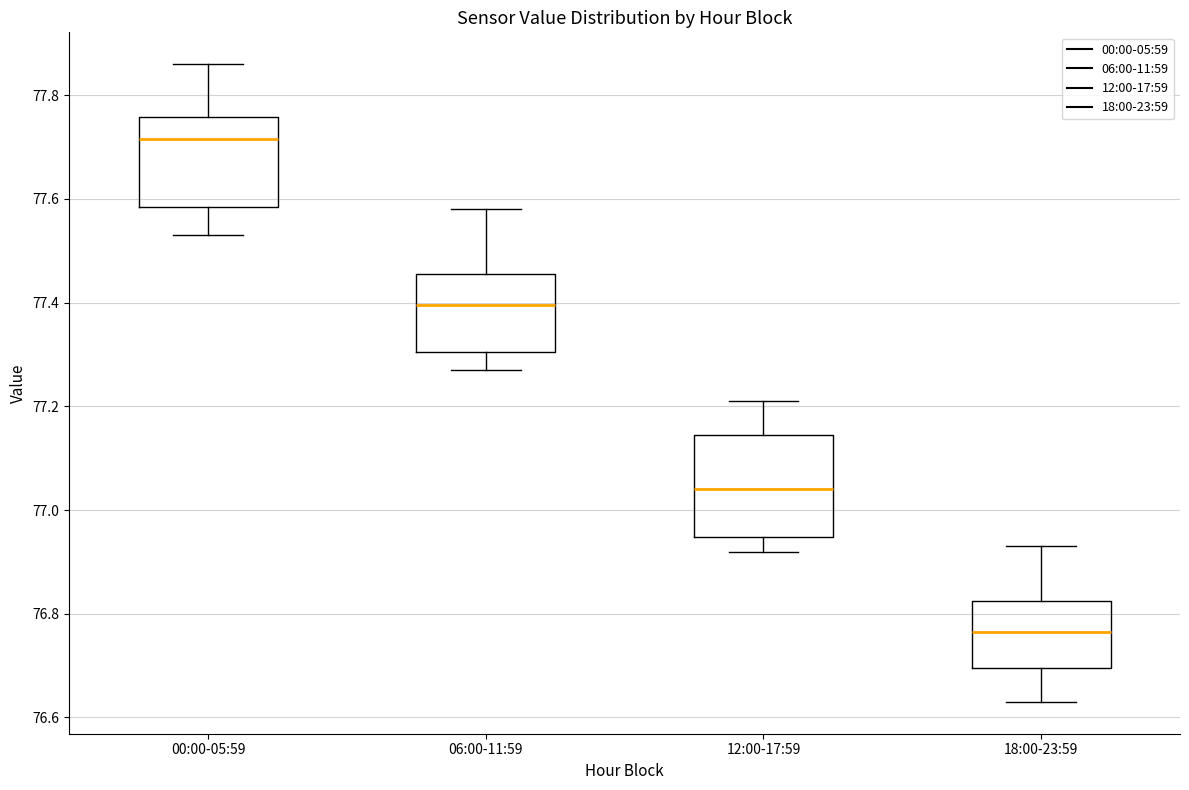

Which box is the tallest, from its lower edge to its upper edge?

12:00-17:59